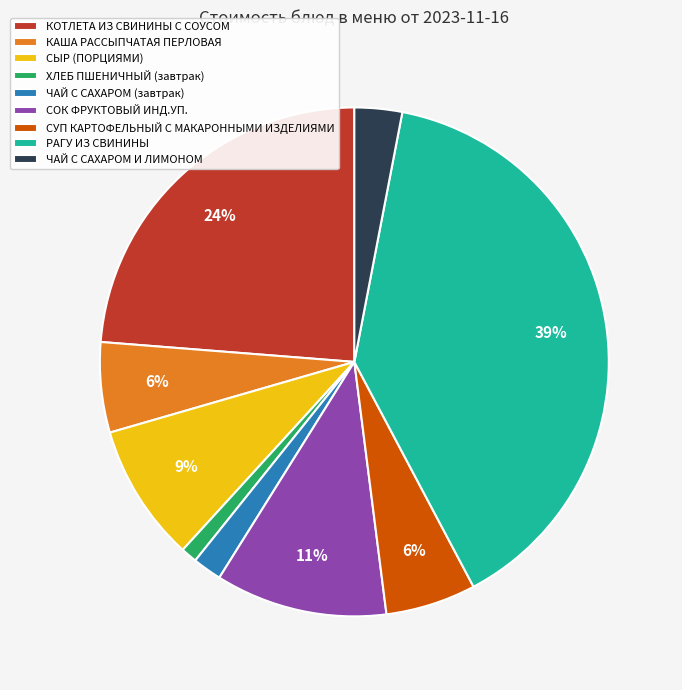

To the nearest percent, what is the combined percentage of ЧАЙ С САХАРОМ (завтрак) and СЫР (ПОРЦИЯМИ)?

11%